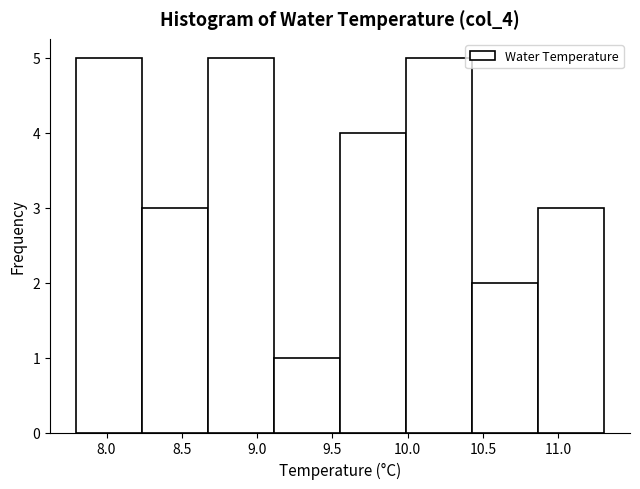

Reading left to right, transcribe this chart: for each bar, give the range it covers on the x-axis and its height. Neither the bar edges nor the heights are printed on the chart, so give them approximately, as read against the axes.

7.80 to 8.25: 5
8.25 to 8.70: 3
8.70 to 9.10: 5
9.10 to 9.55: 1
9.55 to 10.00: 4
10.00 to 10.45: 5
10.45 to 10.85: 2
10.85 to 11.30: 3